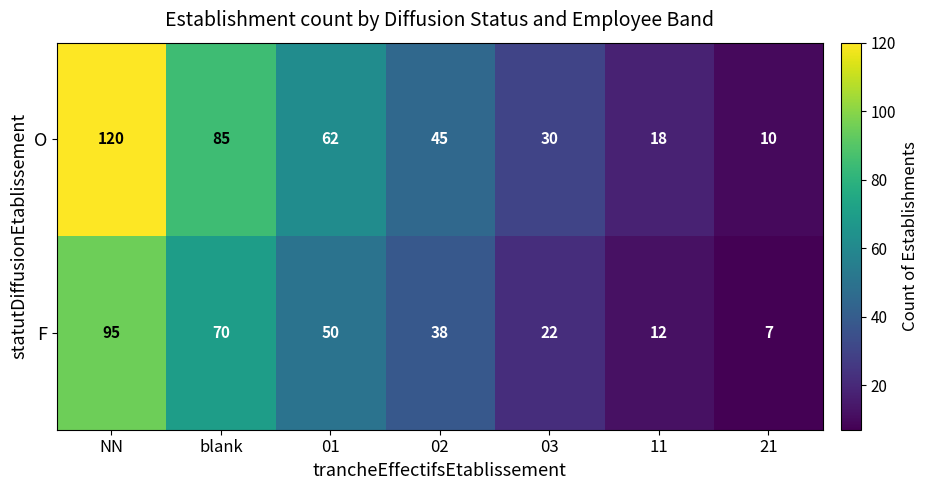

What is the difference between the highest and lowest values at 03?

8